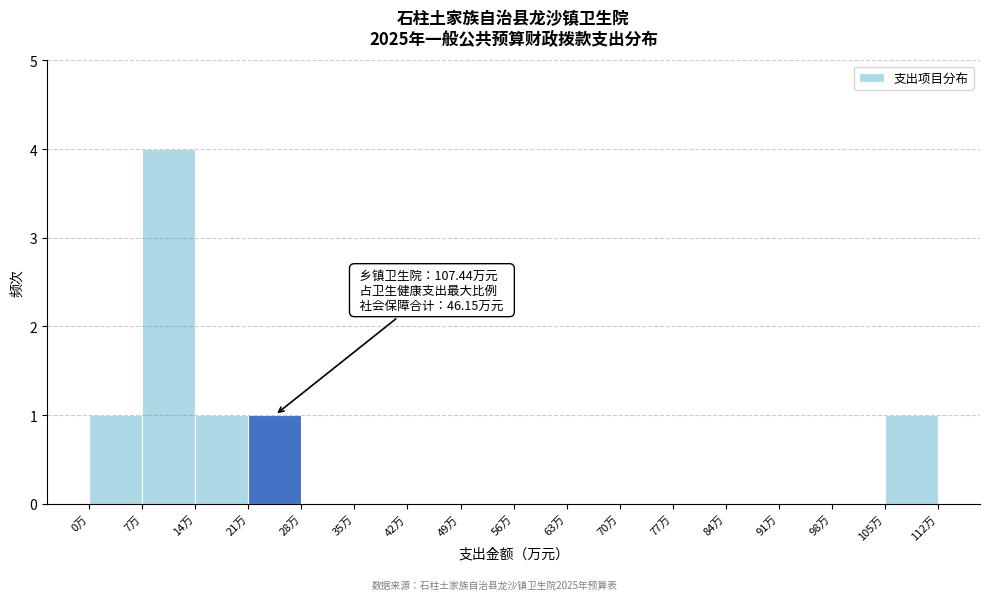

Over which range of the x-axis is the bar tallest?

7 to 14